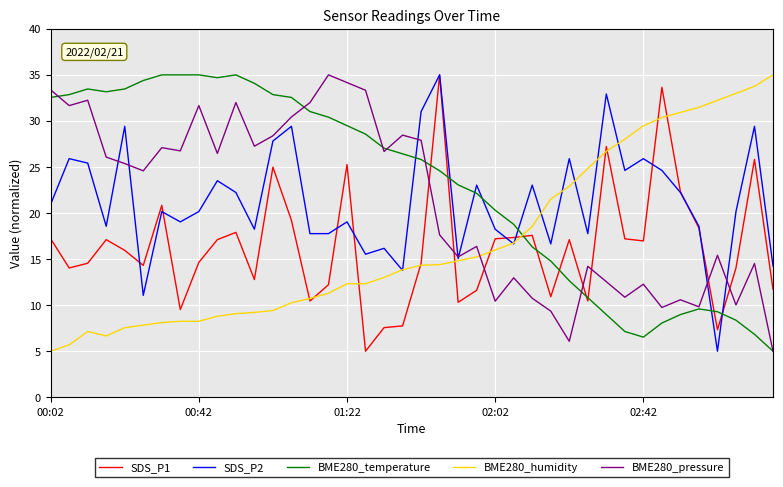

What is the difference between the maximum and minimum values in the SDS_P2 series?

30.0